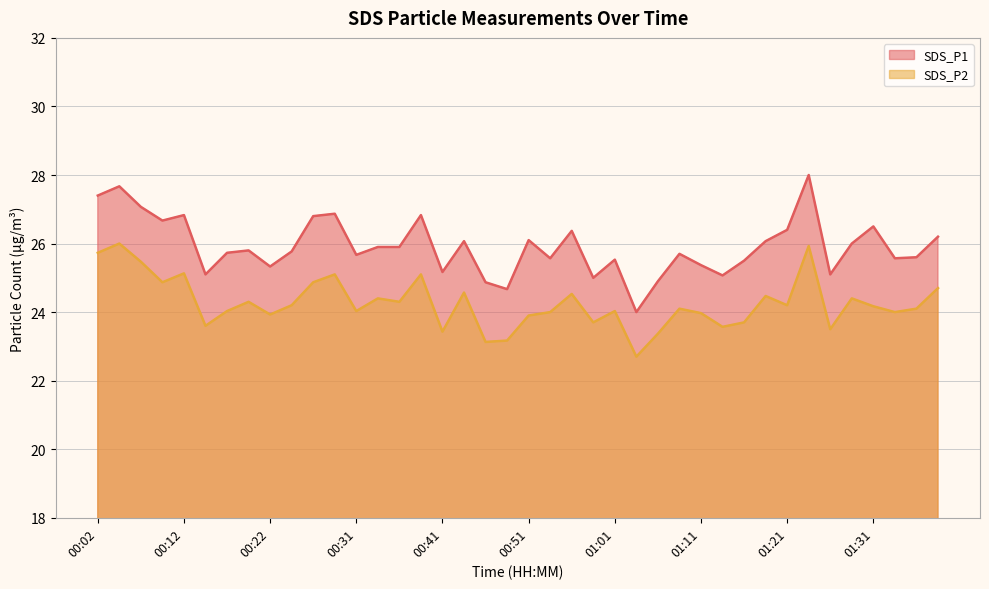

Rank the series at 01:08 from highest to lowest value.

SDS_P1, SDS_P2